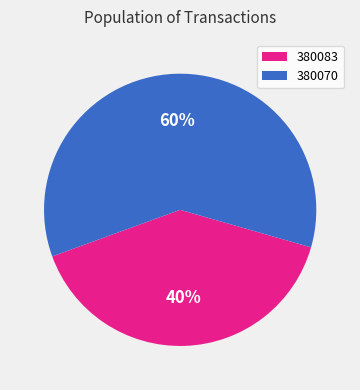

Rank the categories by value from lowest to highest.

380083, 380070